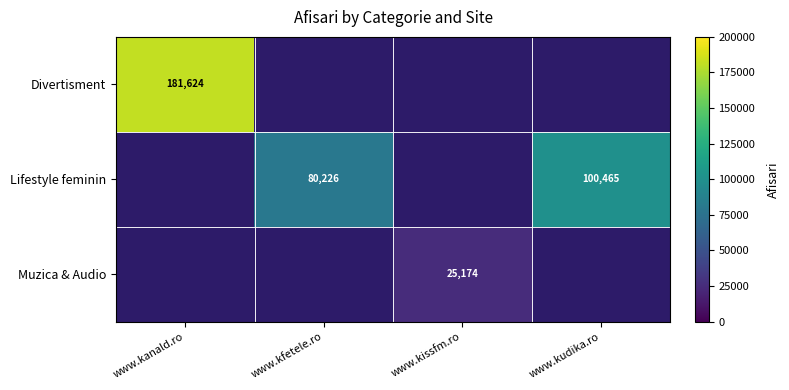

What is the sum of the Lifestyle feminin values at www.kudika.ro and www.kfetele.ro?

180691